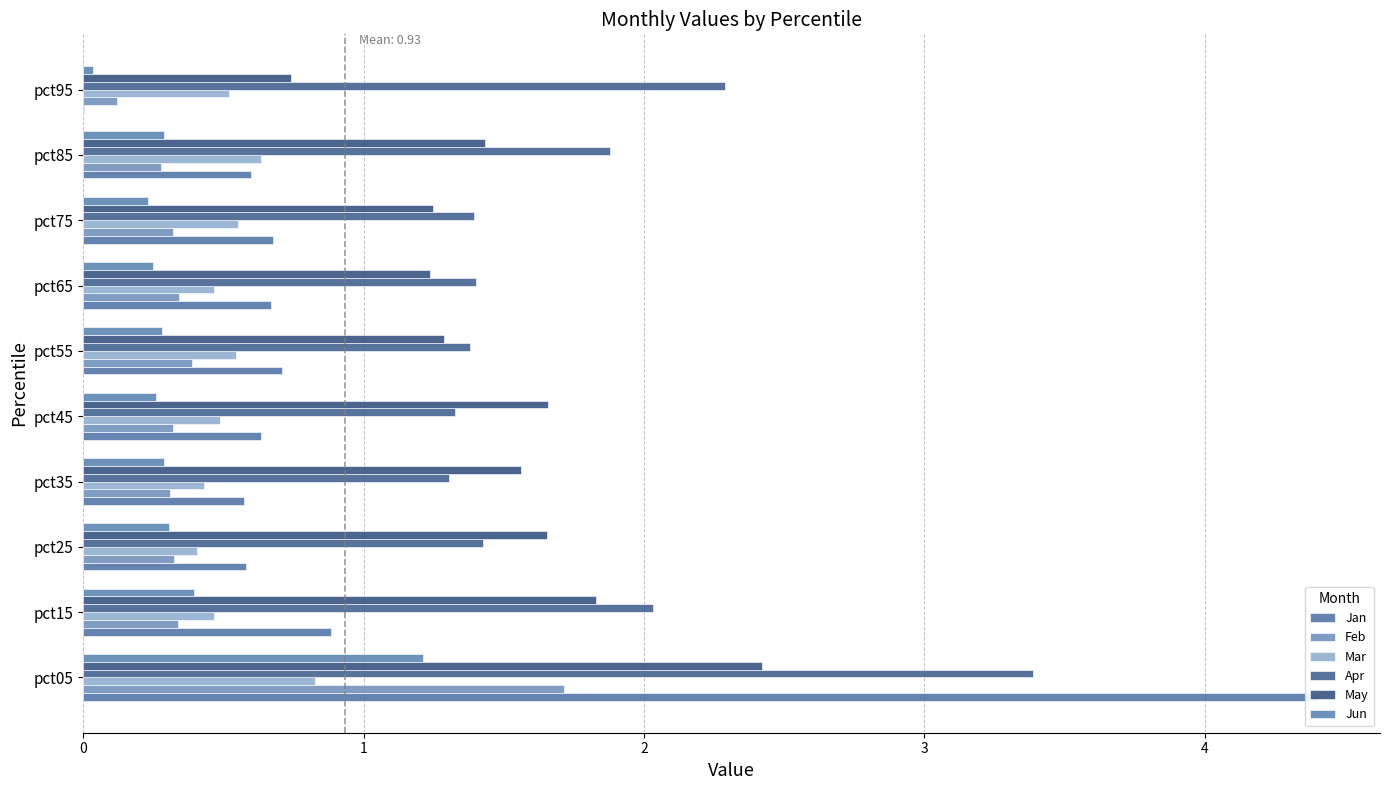

How many series are shown in this chart?

6